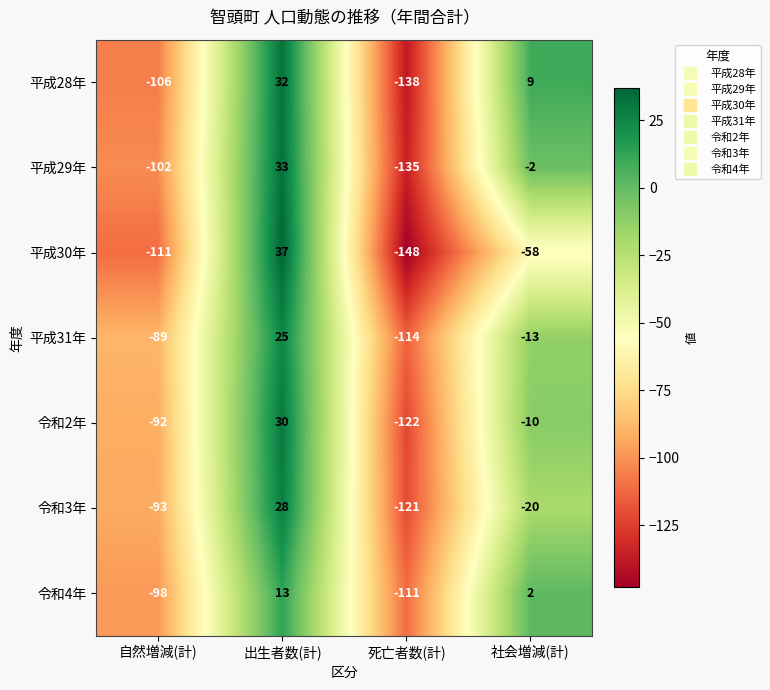

At which category is the sum across all series the highest?

出生者数(計)